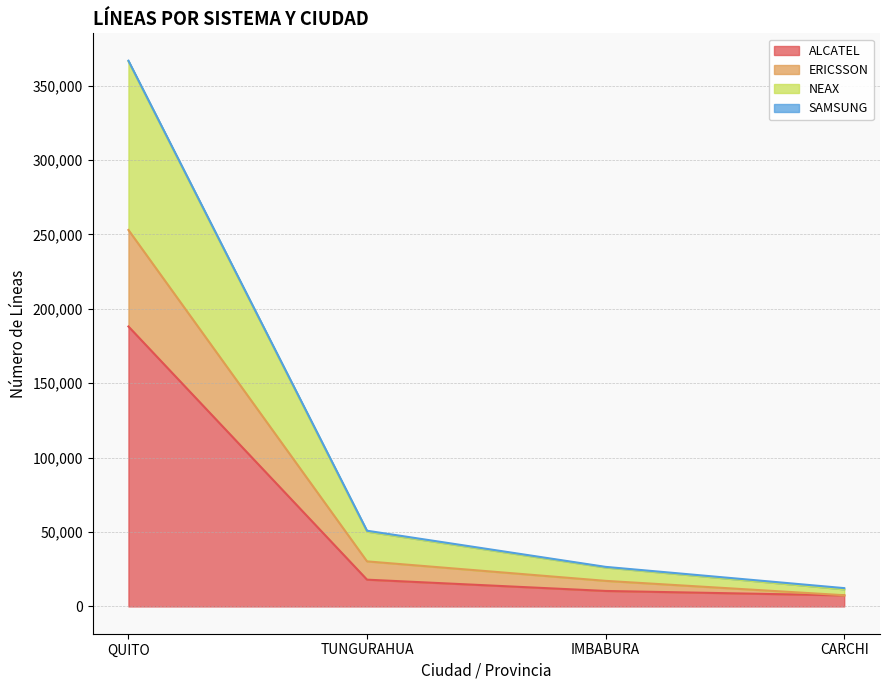

At which label does ALCATEL reach its peak?

QUITO